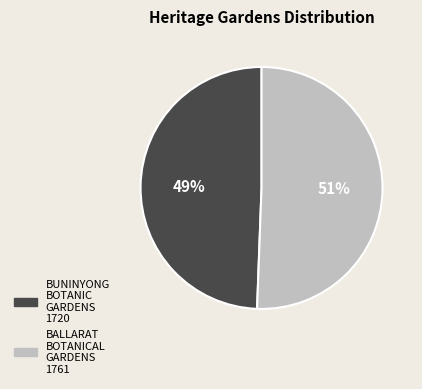

Count the number of slices in the pie.

2